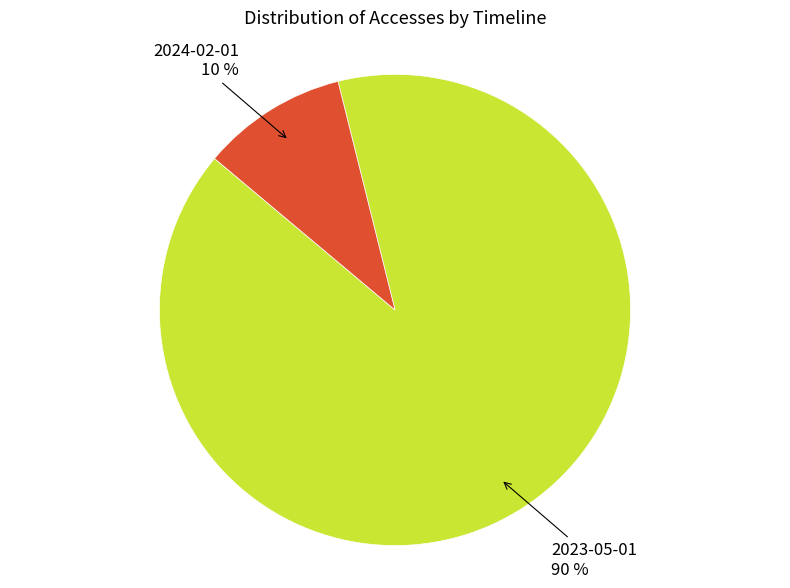

Is there a majority slice in this chart?

Yes